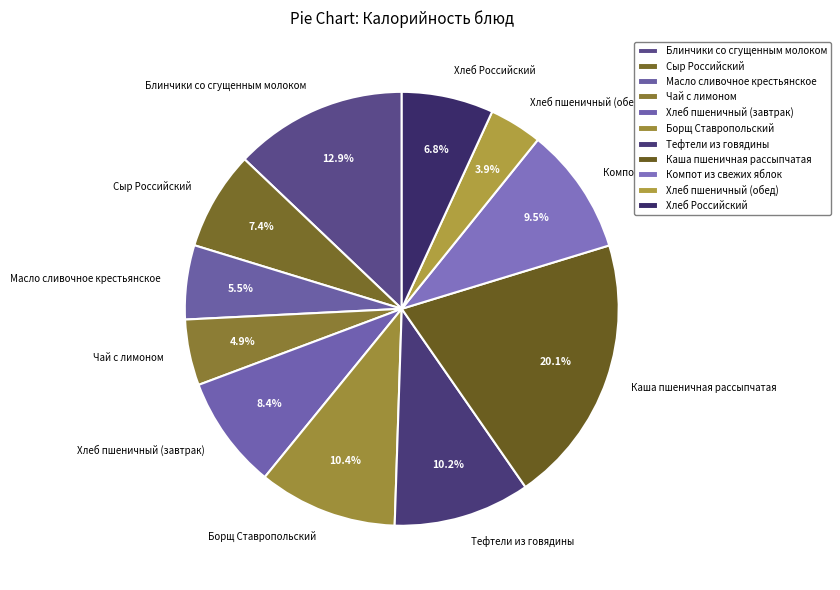

To the nearest percent, what portion does Чай с лимоном represent?

5%